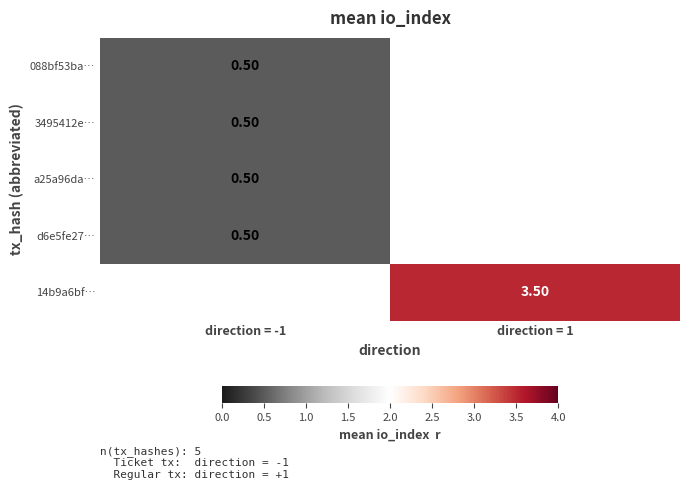

Between direction = -1 and direction = 1, which is larger?

direction = 1